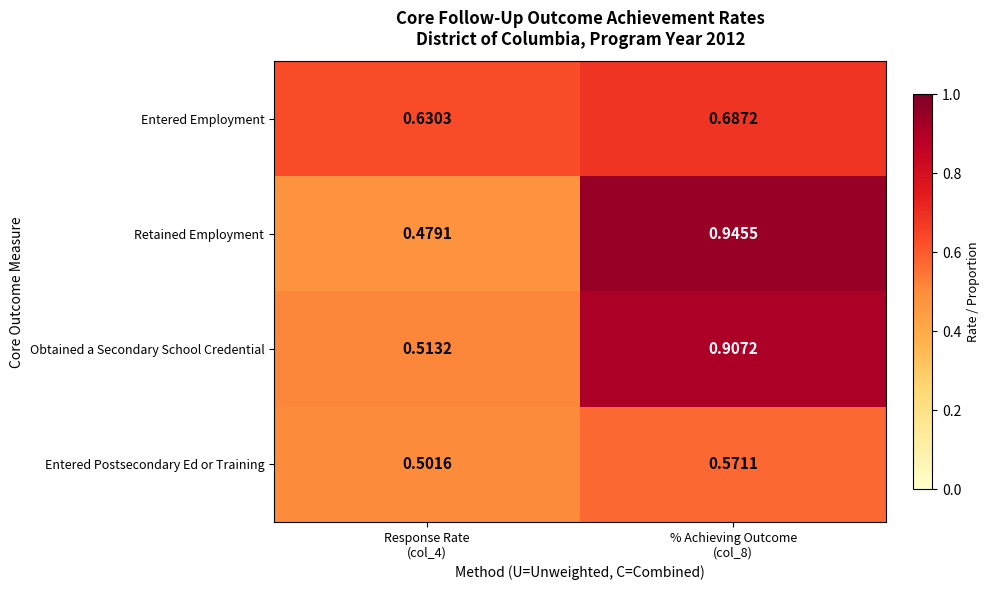

Which series has the largest total across all categories?

Retained Employment